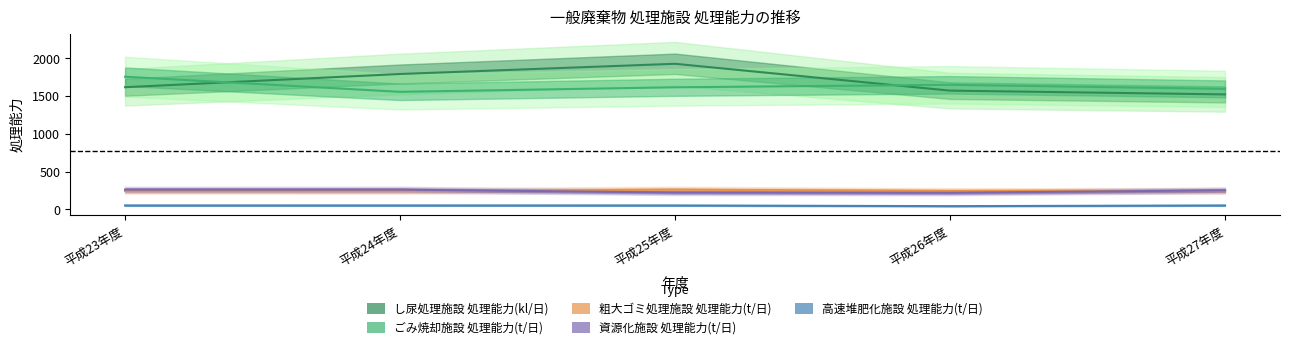

How many lines are shown in the chart?

5